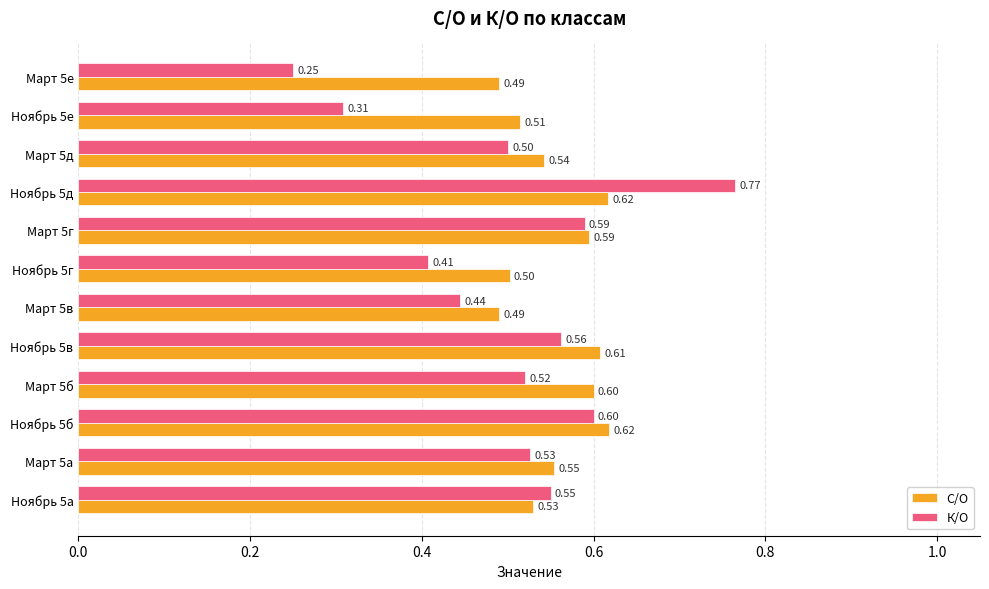

What are all the series names shown in the legend?

С/О, К/О